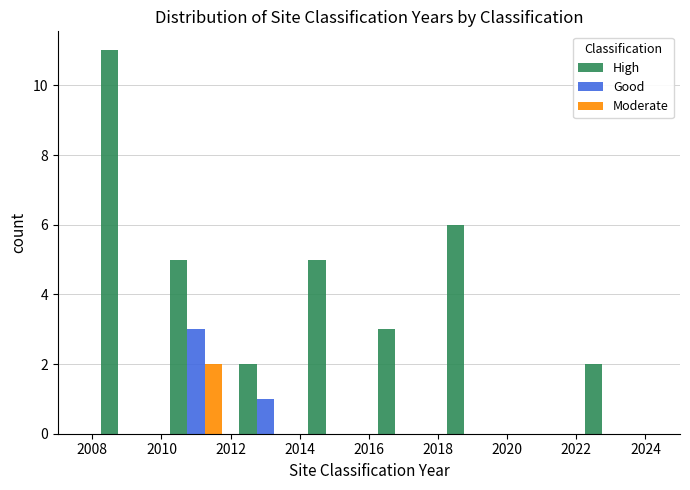

In the Good series, which range on the x-axis has the tallest bar?

2010 to 2012